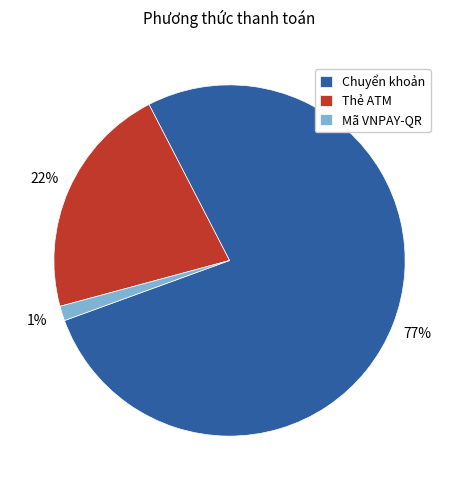

To the nearest percent, what percentage of the pie is Mã VNPAY-QR?

1%